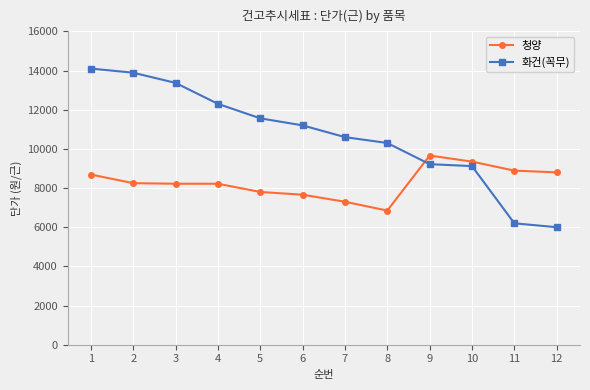

After their last crossing, which series has the higher values: 화건(꼭무) or 청양?

청양